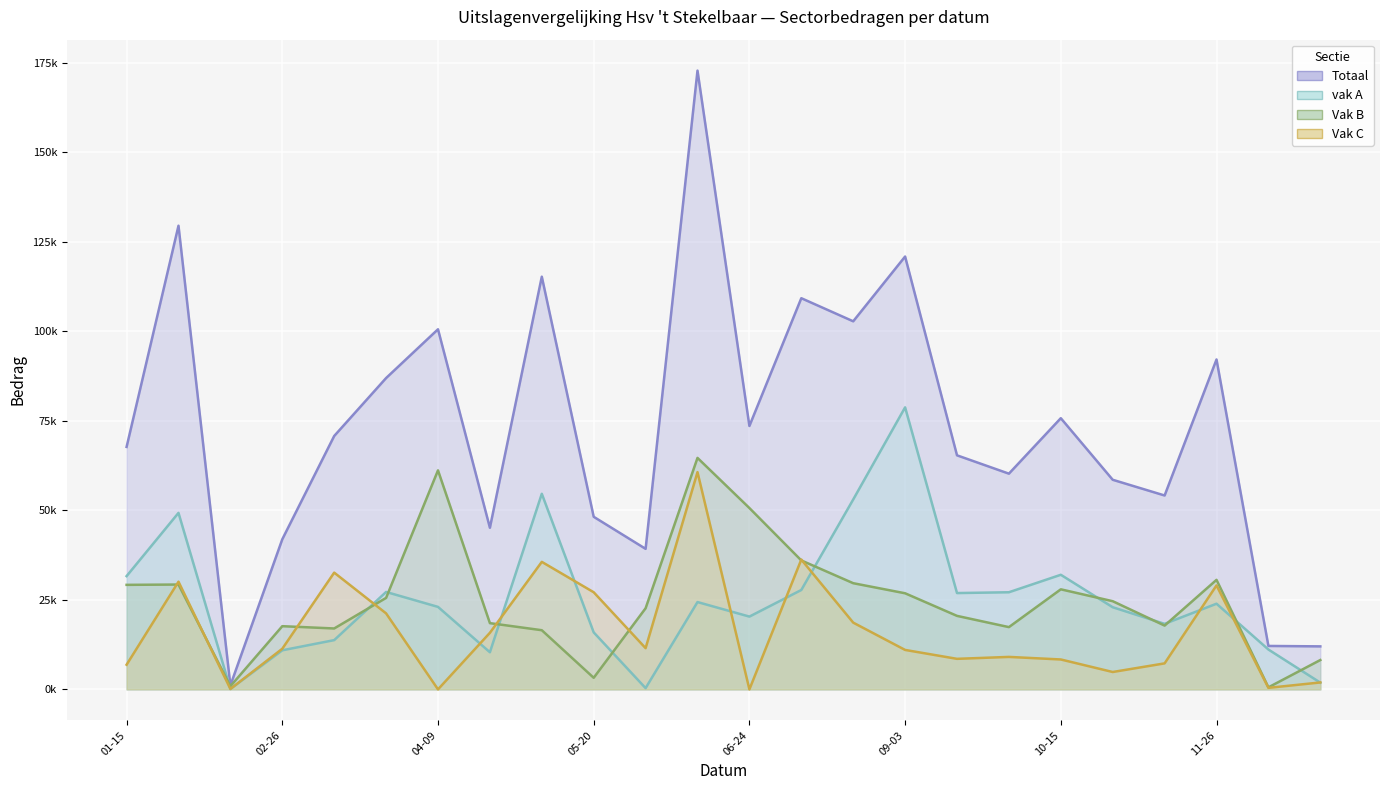

Count the number of data series in this chart.

4